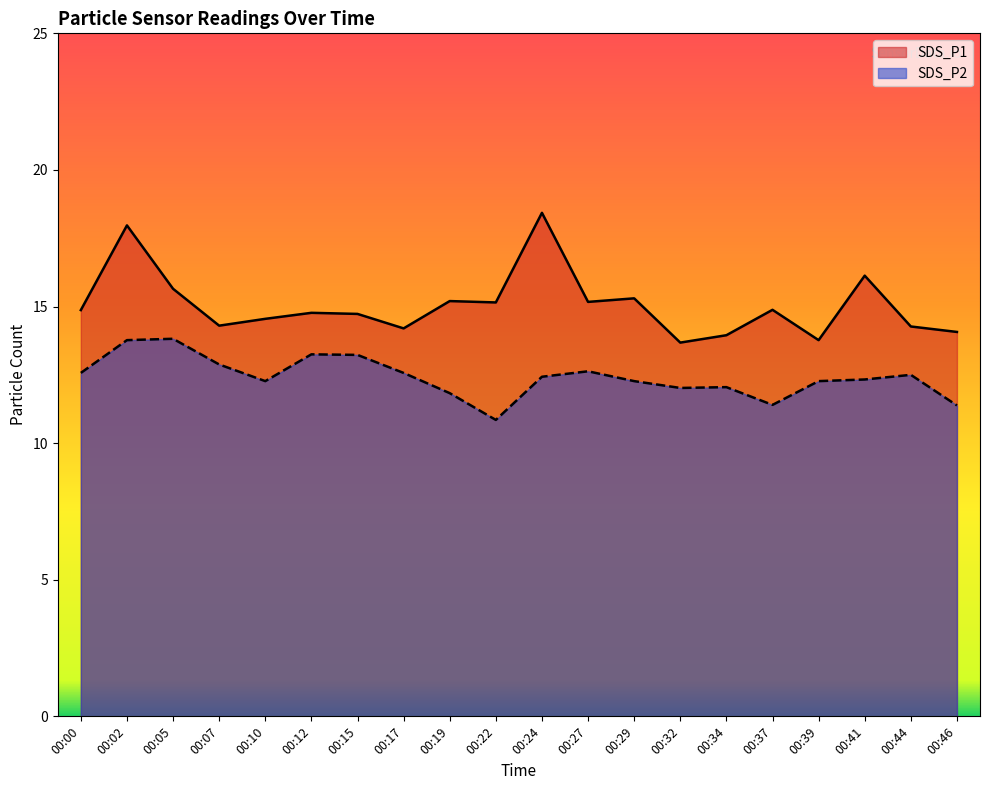

Where does the SDS_P1 series first go above 14?

00:00